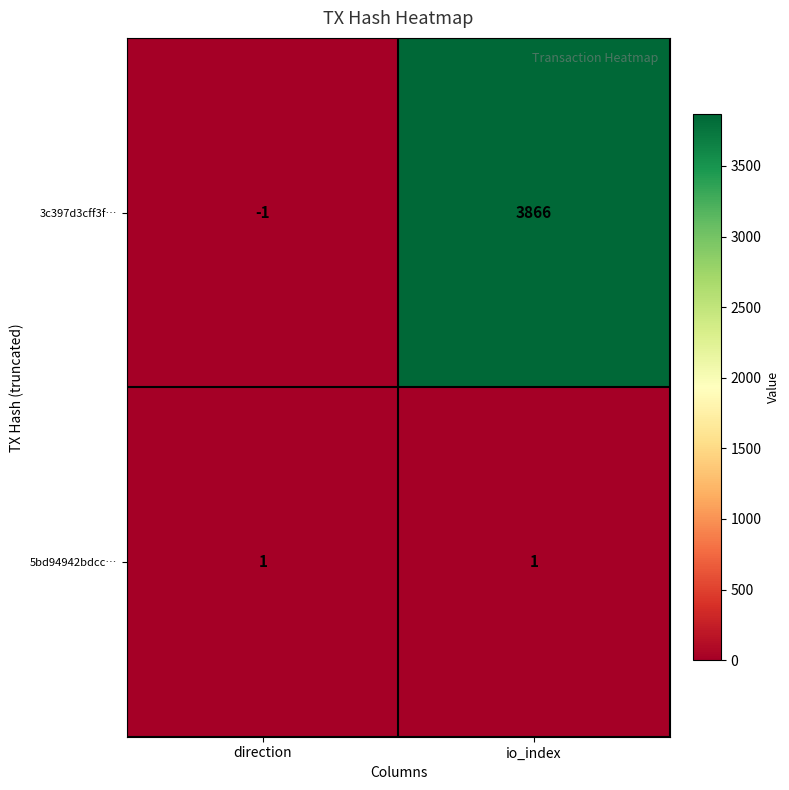

At which category does the chart reach its peak across all series?

io_index